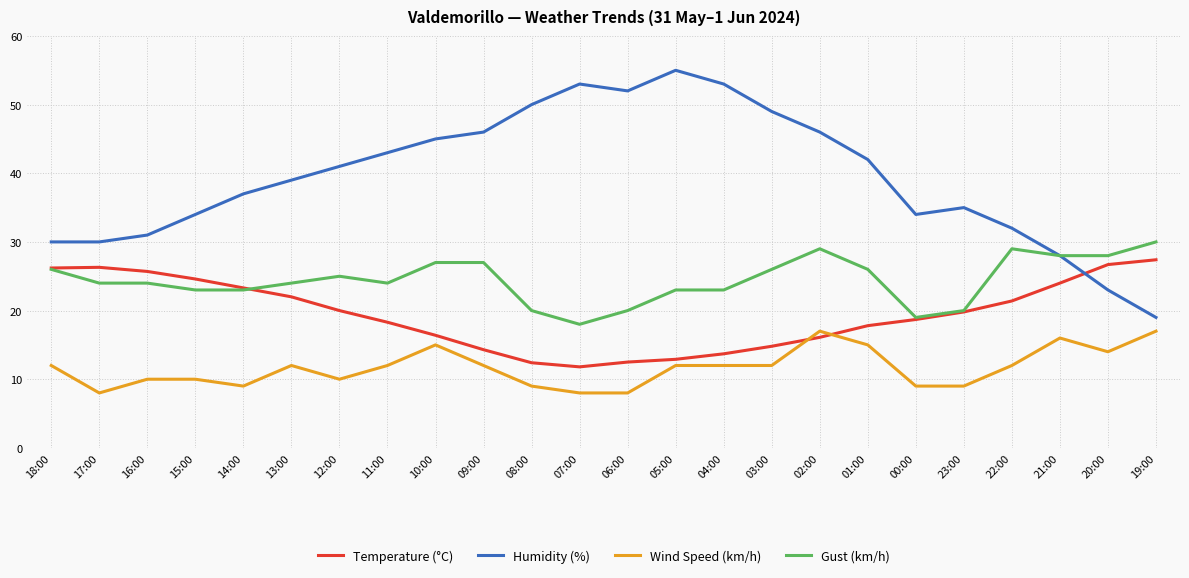

Which series has the widest spread of values?

Humidity (%)